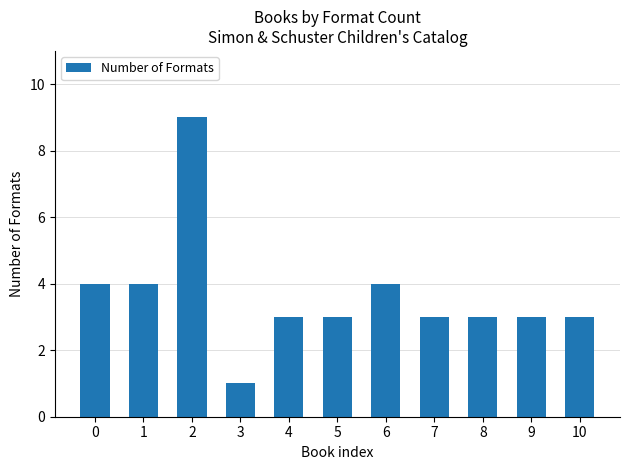

Approximately how many times larger is the value at 10 compared to 7?

1.0